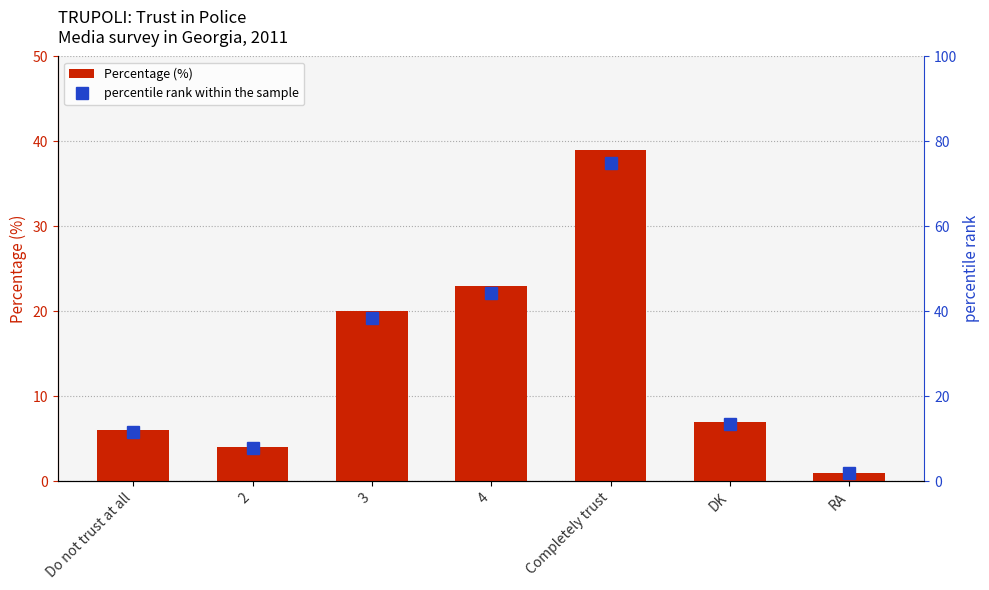

Does the chart contain stacked bars?

No